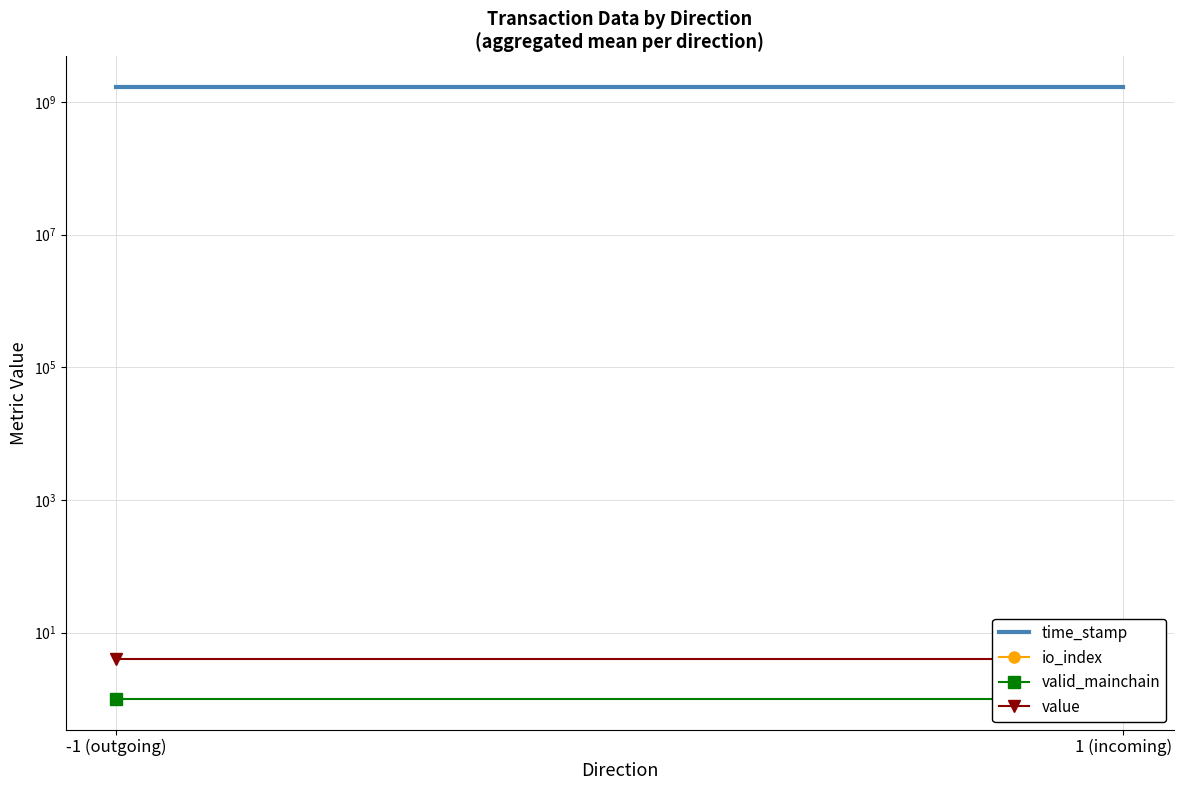

What are all the series names shown in the legend?

time_stamp, io_index, valid_mainchain, value